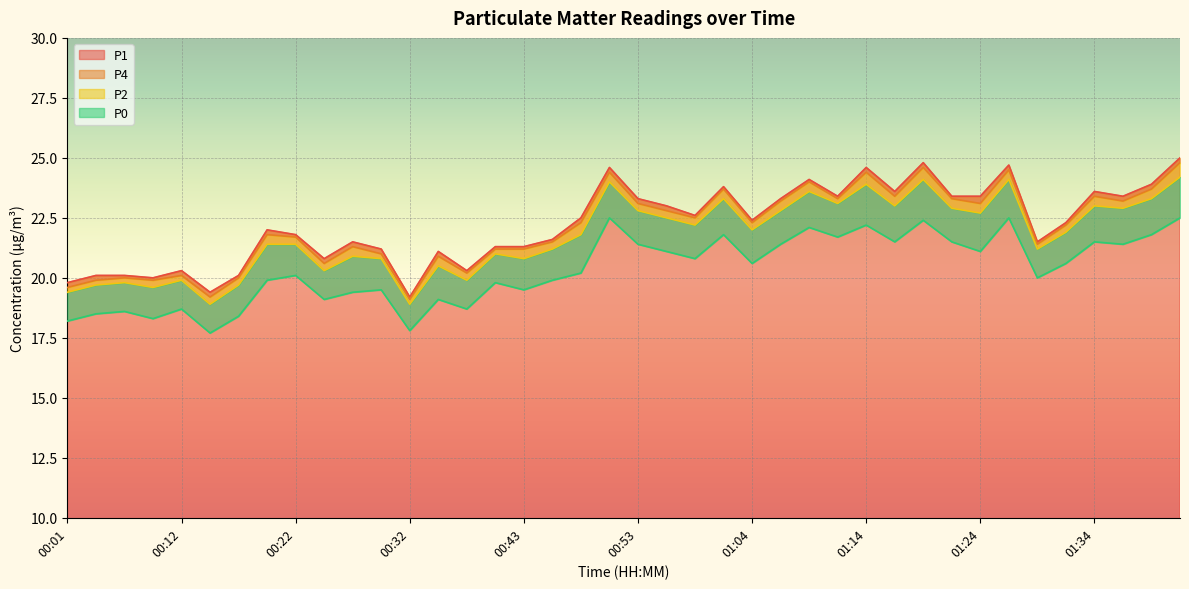

At how many categories does at least one series exceed 20?

36